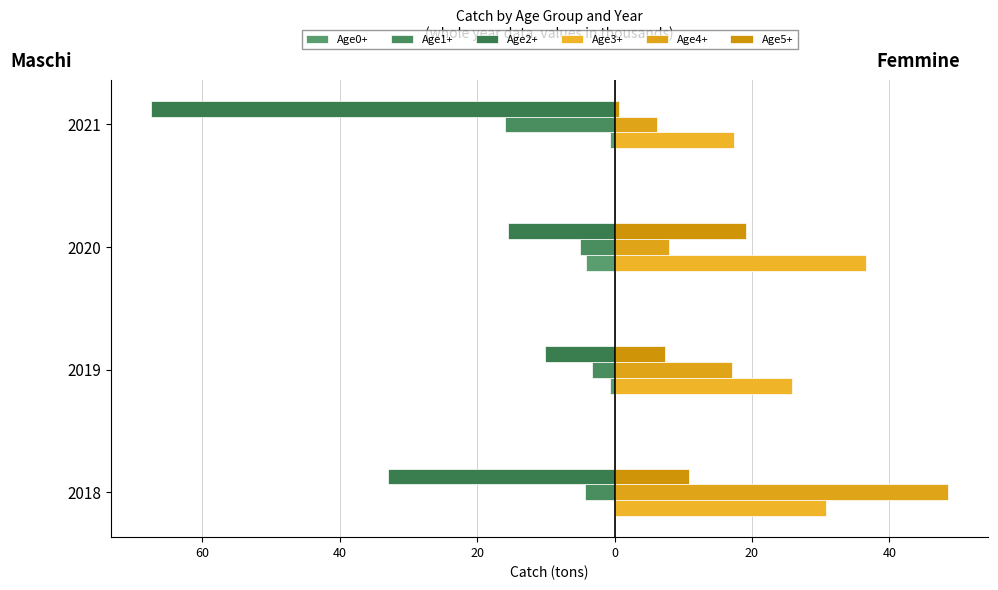

How many series are shown in this chart?

6